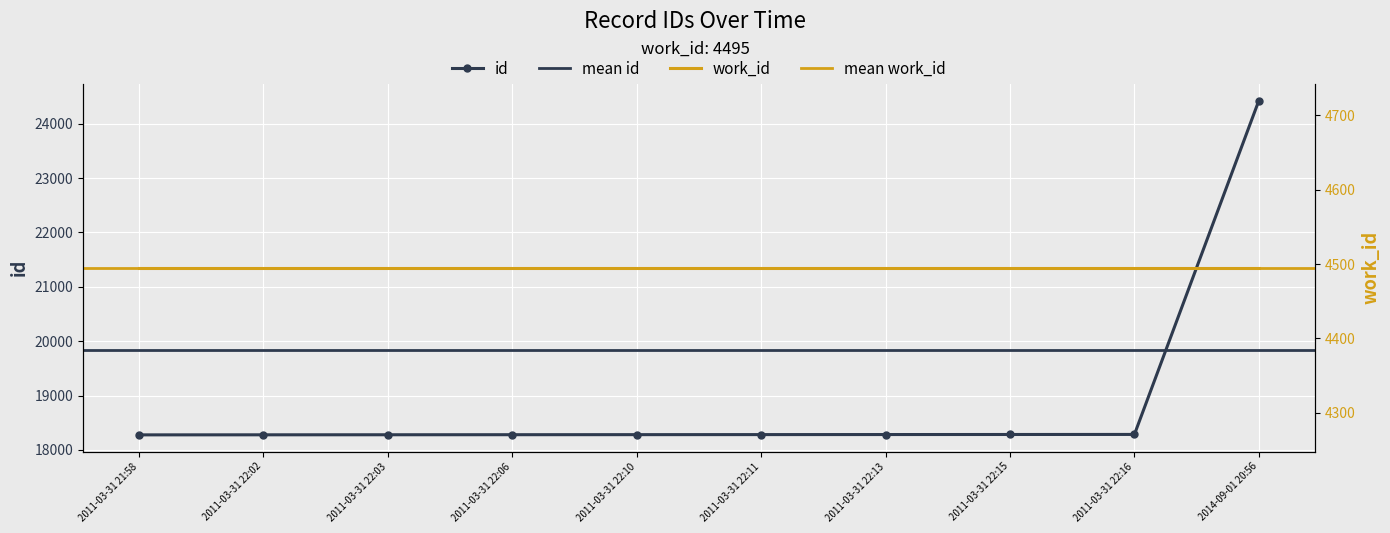

Approximately how many times larger is the value at 2011-03-31 22:15 compared to 2011-03-31 22:16?

1.0